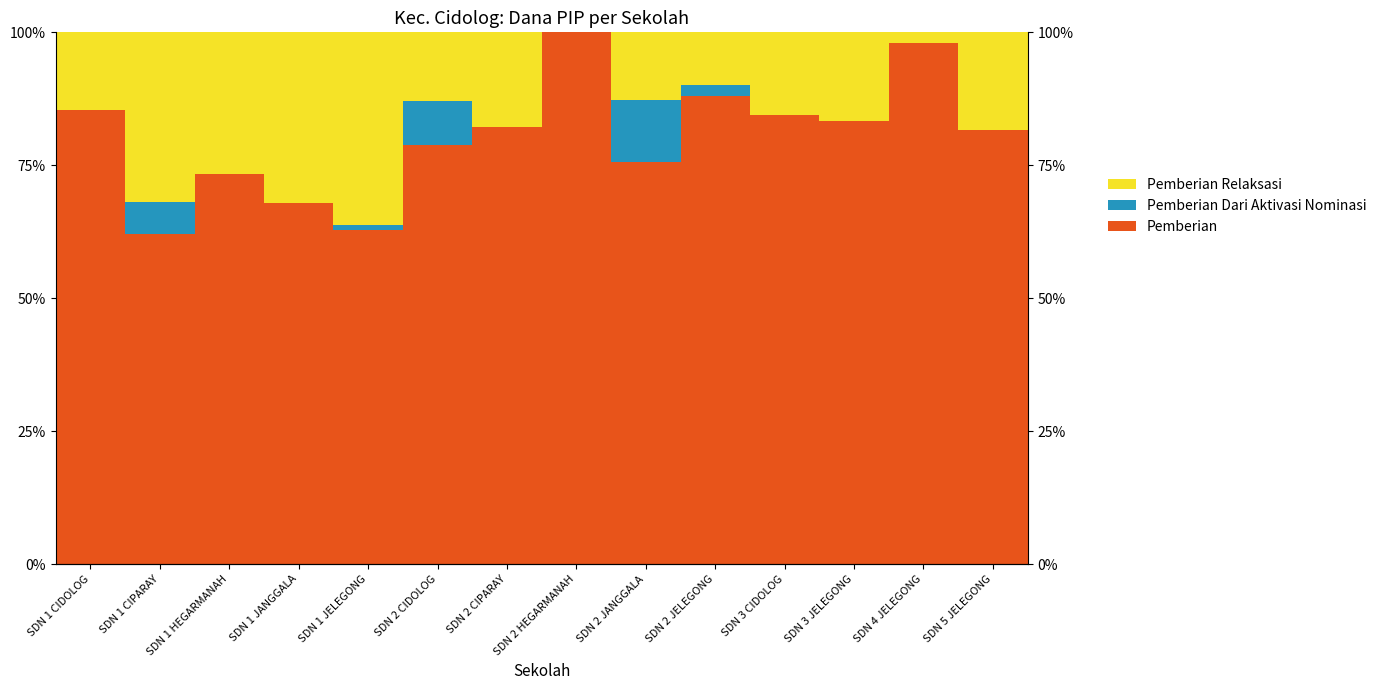

How many values in the Pemberian Dari Aktivasi Nominasi series exceed 0?

5